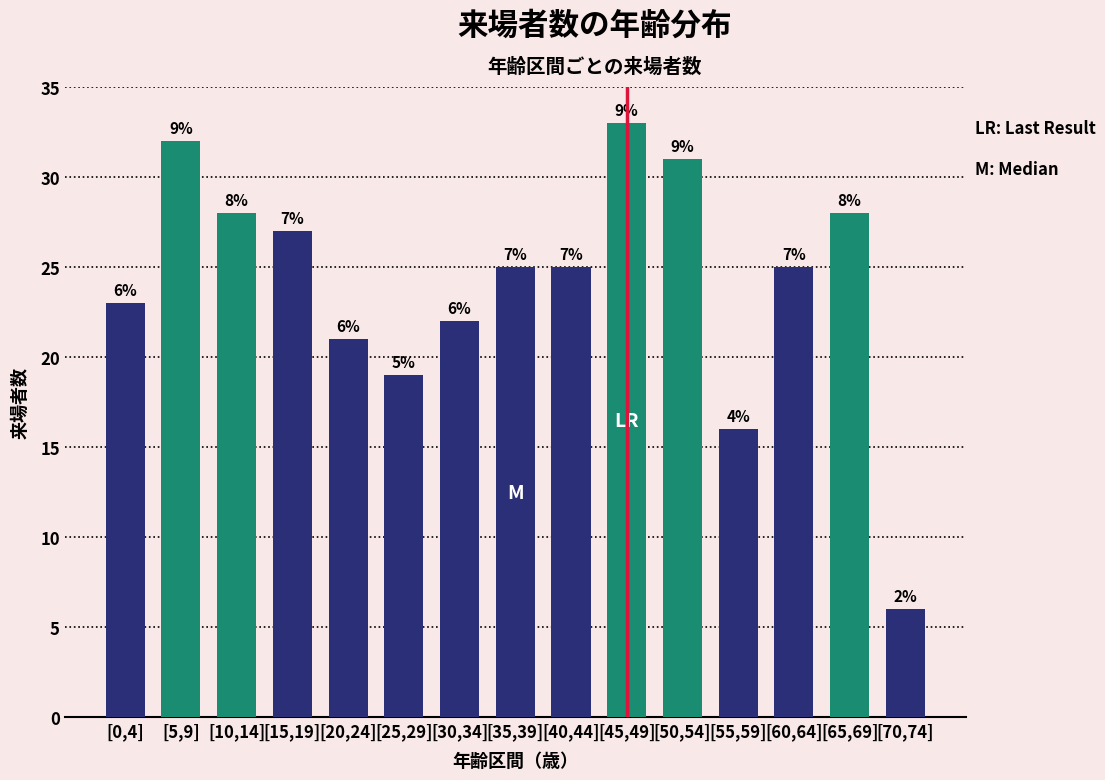

What position from the left is [70,74]?

15